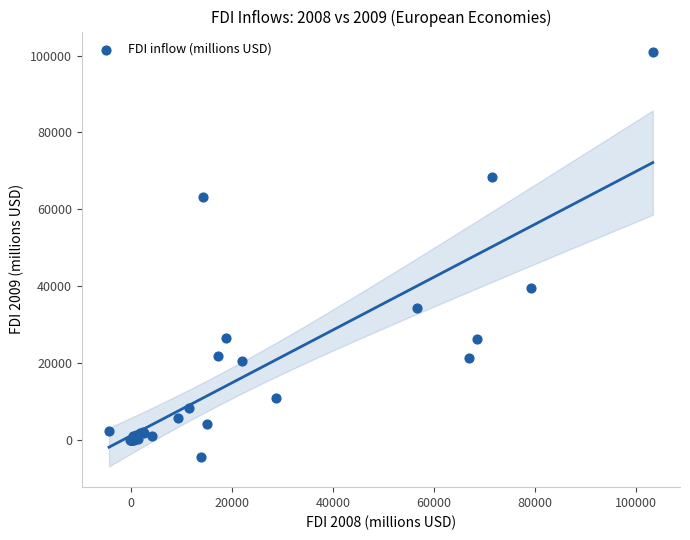

What Y value in the scatter plot is closest to 48209?

39601